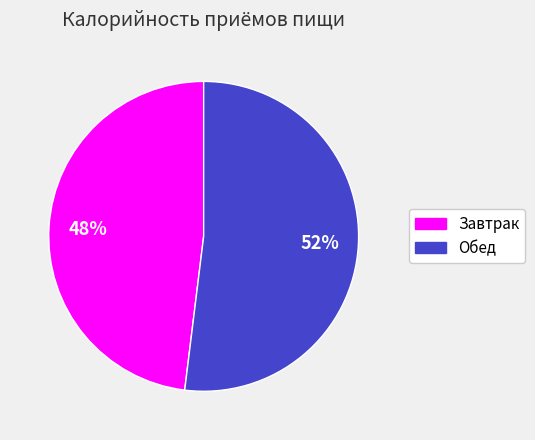

What is the largest slice in the pie chart?

Обед